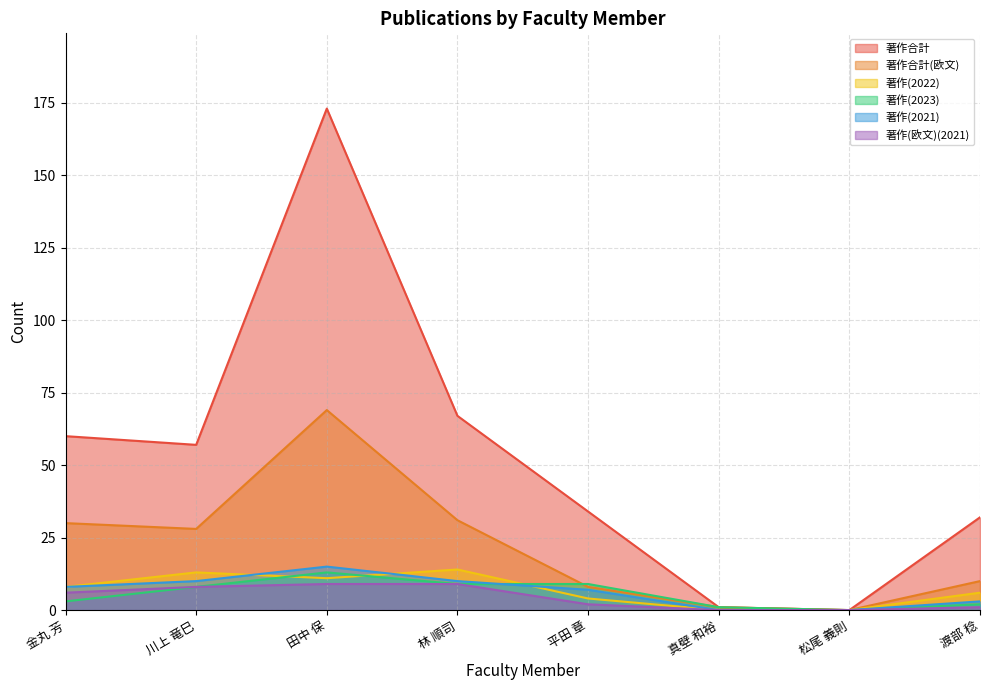

Which has a higher value, 渡部 稔 or 松尾 義則?

渡部 稔